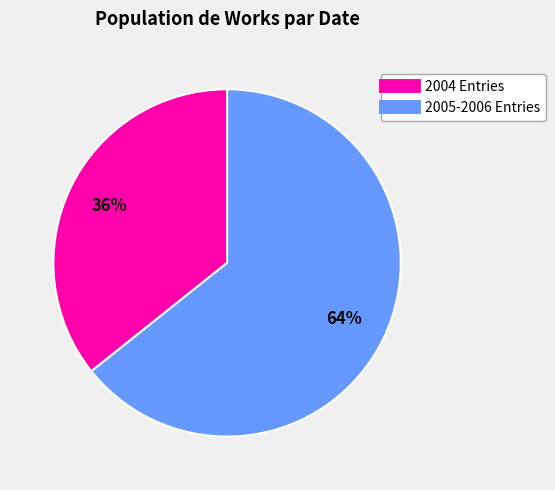

To the nearest percent, what is the average slice percentage?

50%